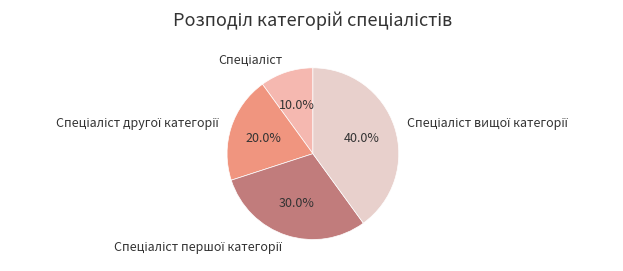

Does any single category account for the majority?

No